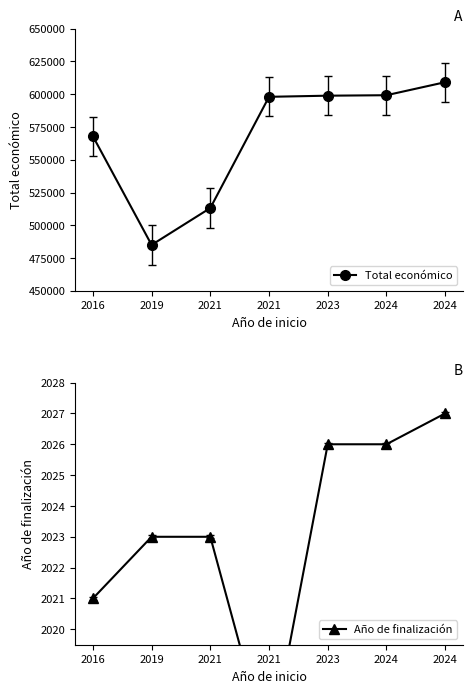

Reading left to right, transcribe all the data shown in this chart.

Total económico: 567975	485043	513192	598049	598909	599262	609206
Año de finalización: 2021	2023	2023	2016	2026	2026	2027